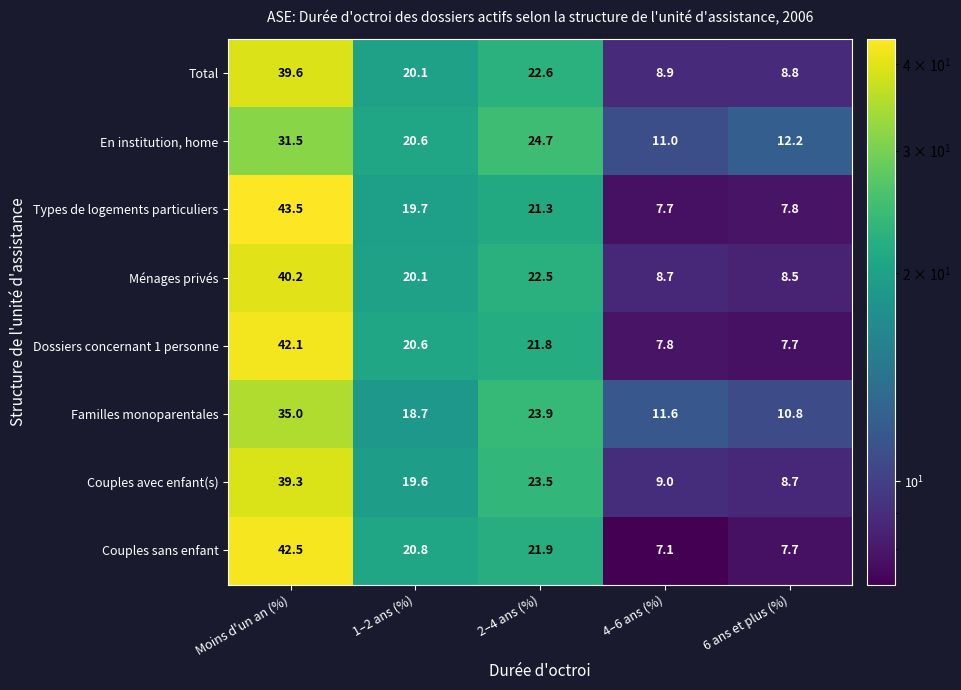

Count the number of categories in the chart.

5